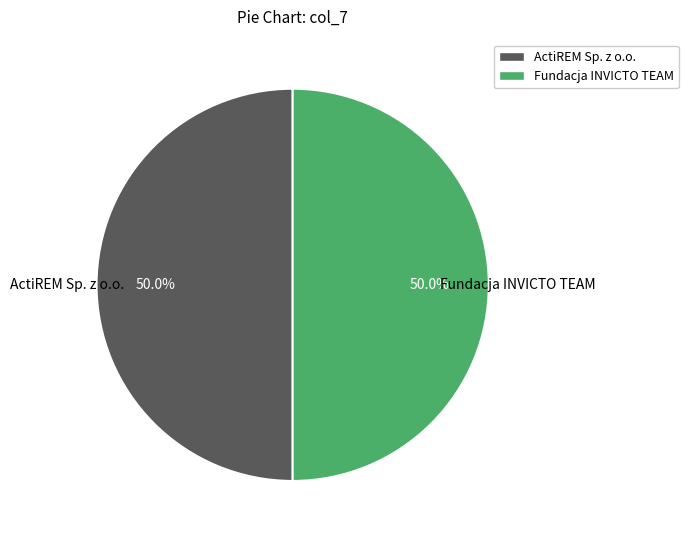

Is it true that Fundacja INVICTO TEAM is 55% of the pie?

False